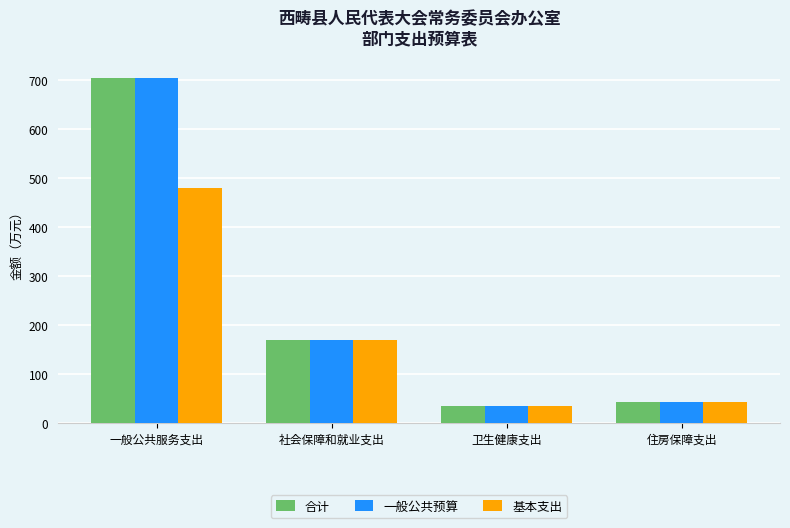

Count the number of categories in the chart.

4